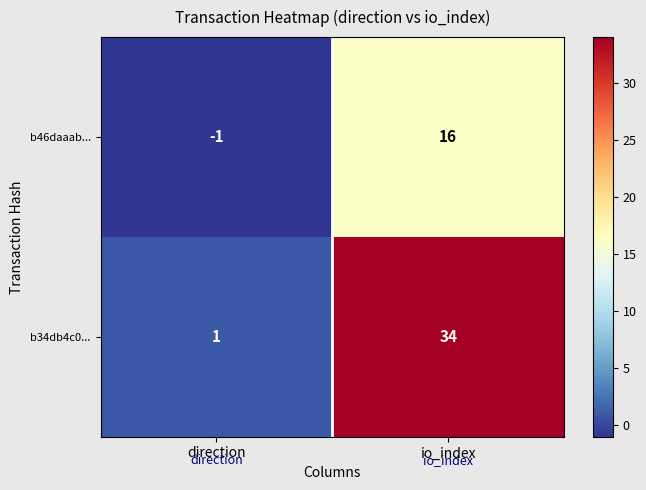

Reading left to right, extract all data points from this chart.

b46daaab...: -1	16
b34db4c0...: 1	34